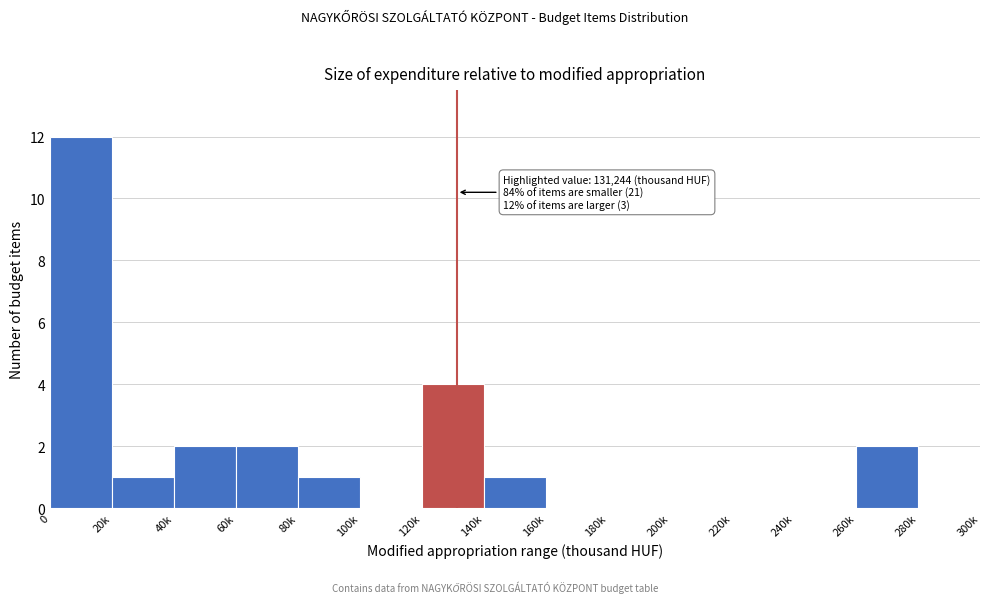

Reading left to right, list all the values displayed in this chart.

0=12	20k=1	40k=2	60k=2	80k=1	100k=0	120k=4	140k=1	160k=0	180k=0	200k=0	220k=0	240k=0	260k=2	280k=0